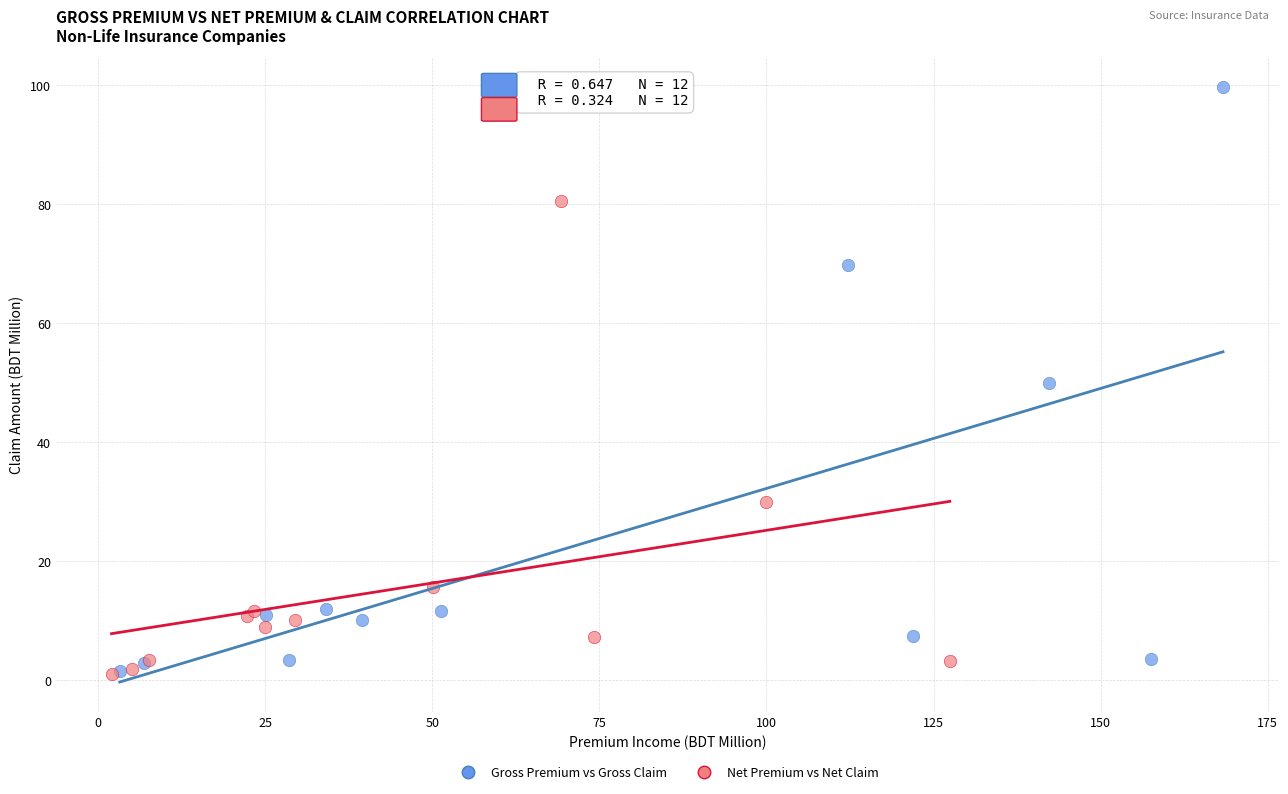

Which series reaches the maximum Y coordinate?

Gross Premium vs Gross Claim